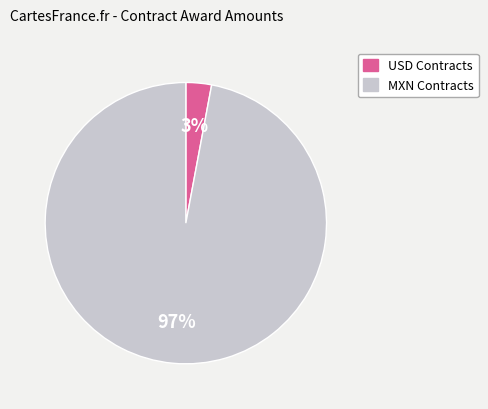

To the nearest percent, what is the average slice percentage?

50%